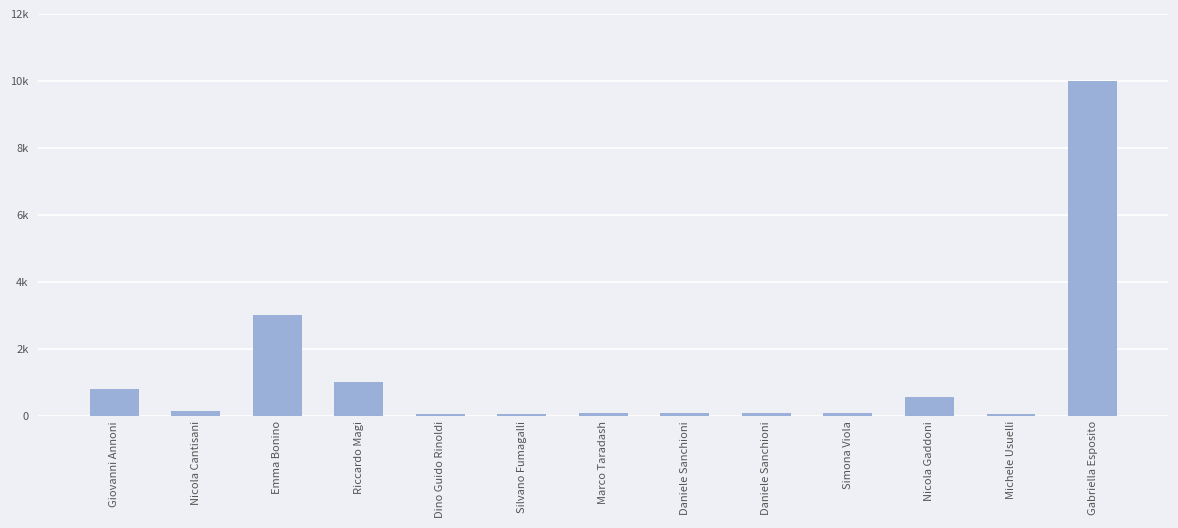

What is the difference between the second highest and second lowest values?

2950